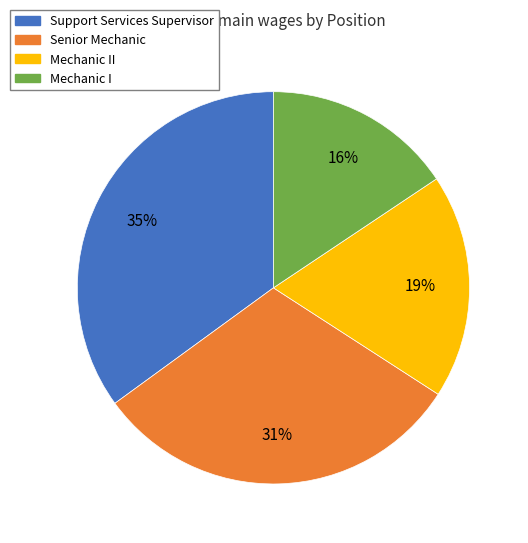

To the nearest percent, what percentage of the pie is Mechanic I?

16%